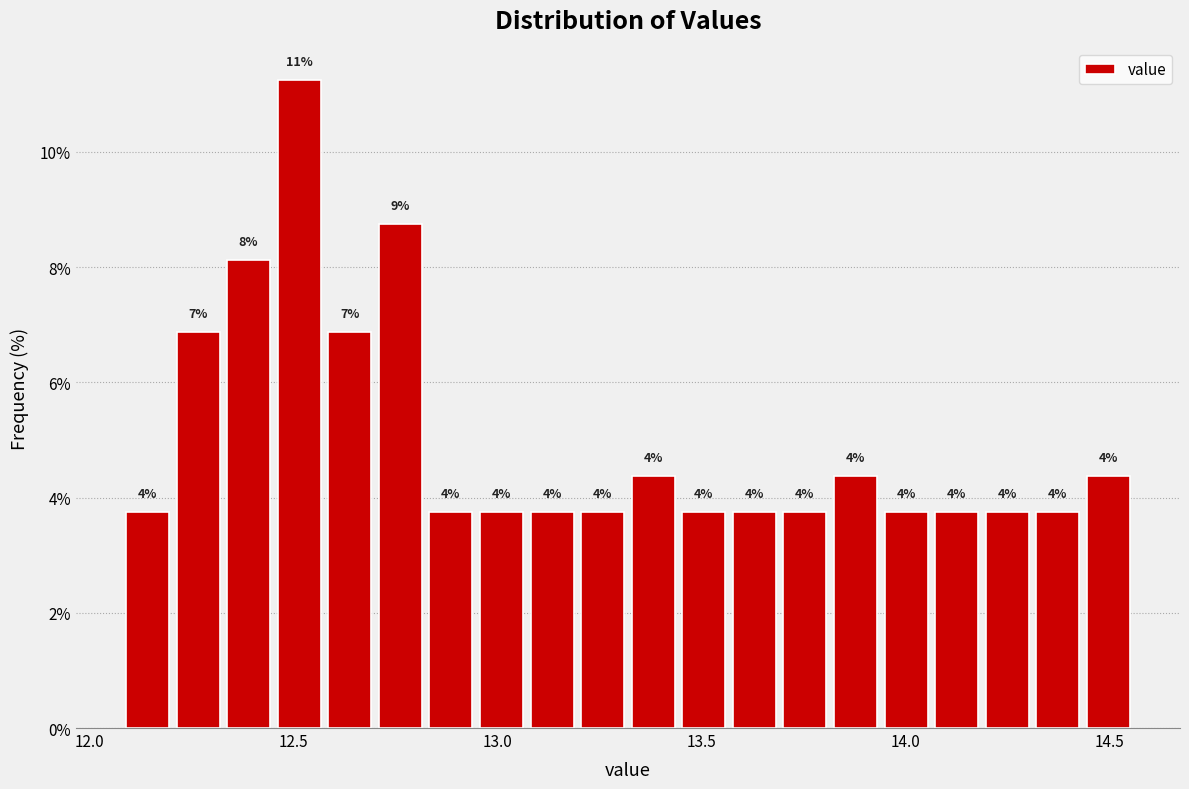

Read against the x-axis, roughly where is the centre of the tallest bar?

12.50